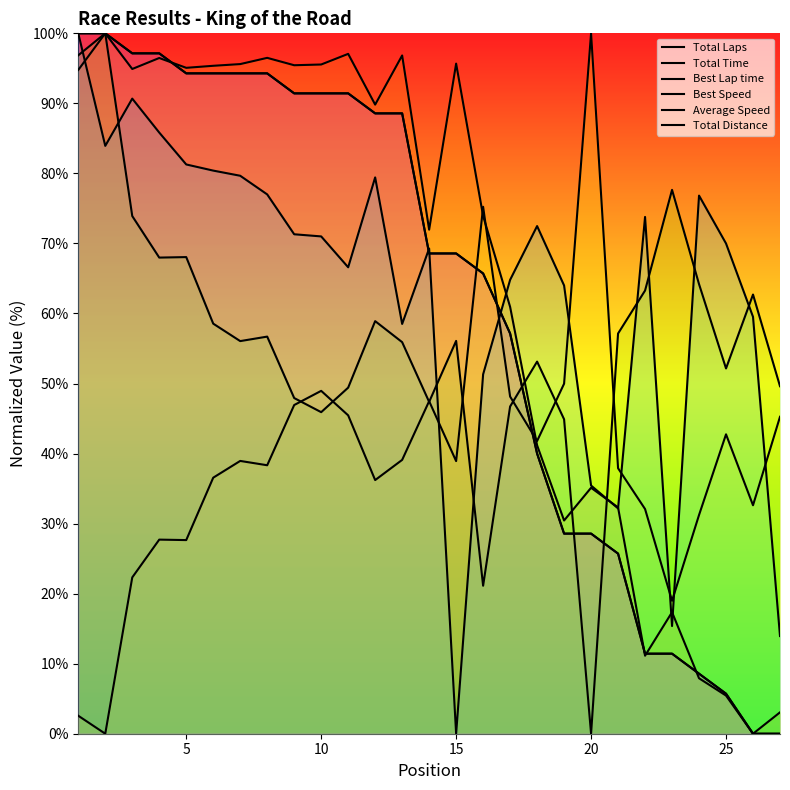

Does the chart have visible grid lines?

No